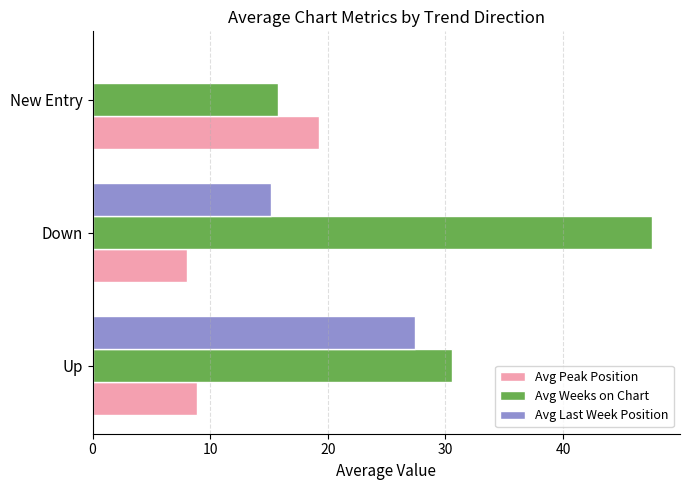

The value of Avg Peak Position at Up is 8.9. True or false?

True